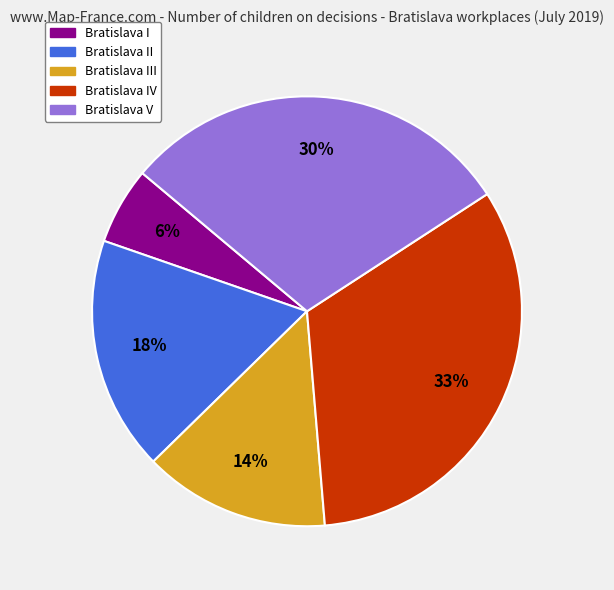

Do Bratislava V and Bratislava II together represent more than half of the pie?

No